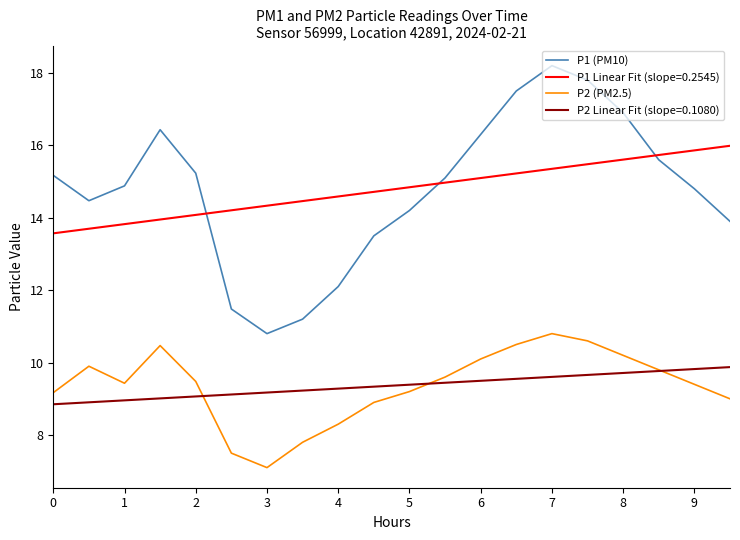

What is the sum of all P2 (PM2.5) values?

187.2